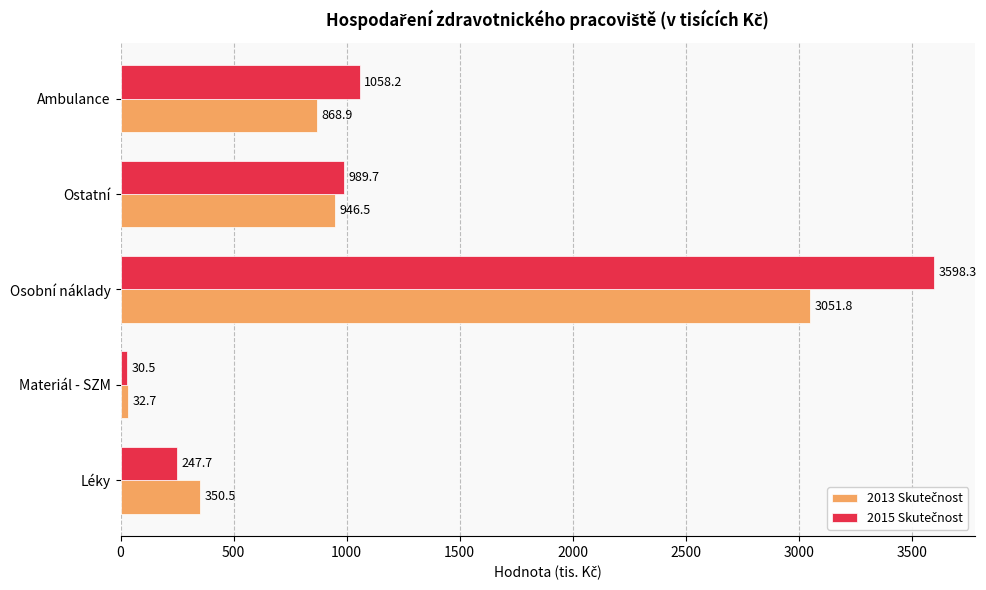

Which label corresponds to the largest value in the chart?

Osobní náklady